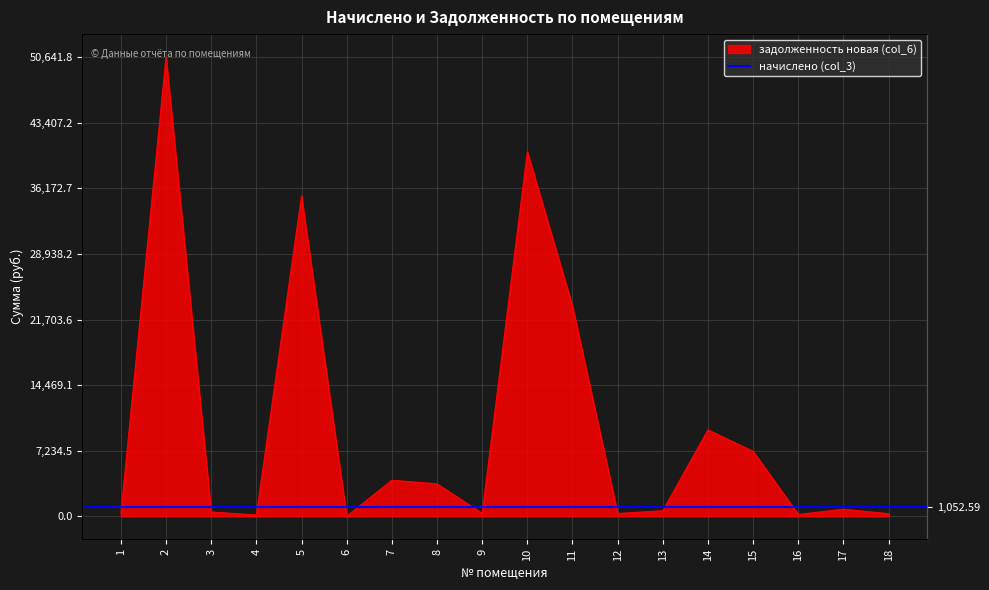

Rank the categories by value from highest to lowest.

2, 10, 5, 11, 14, 15, 7, 8, 17, 13, 3, 9, 12, 18, 1, 16, 4, 6